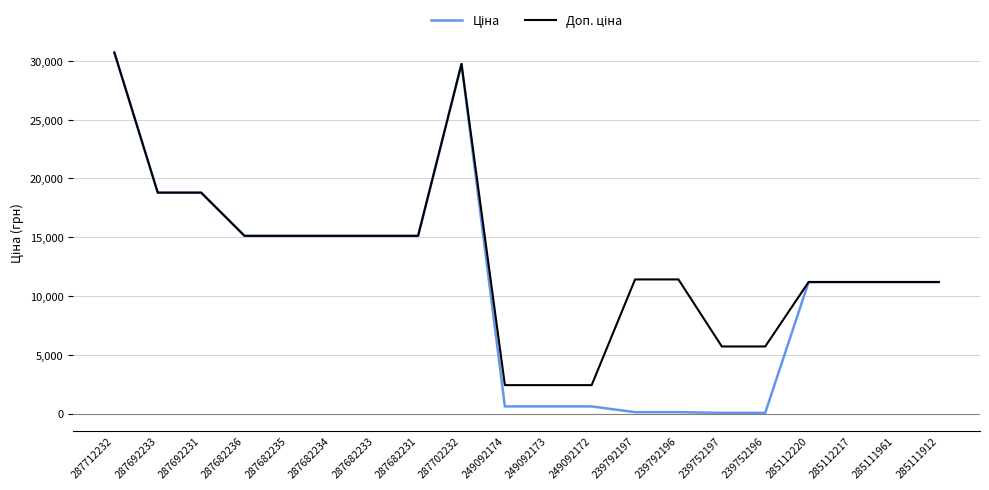

What is the total value across all series at 285112220?

22376.3